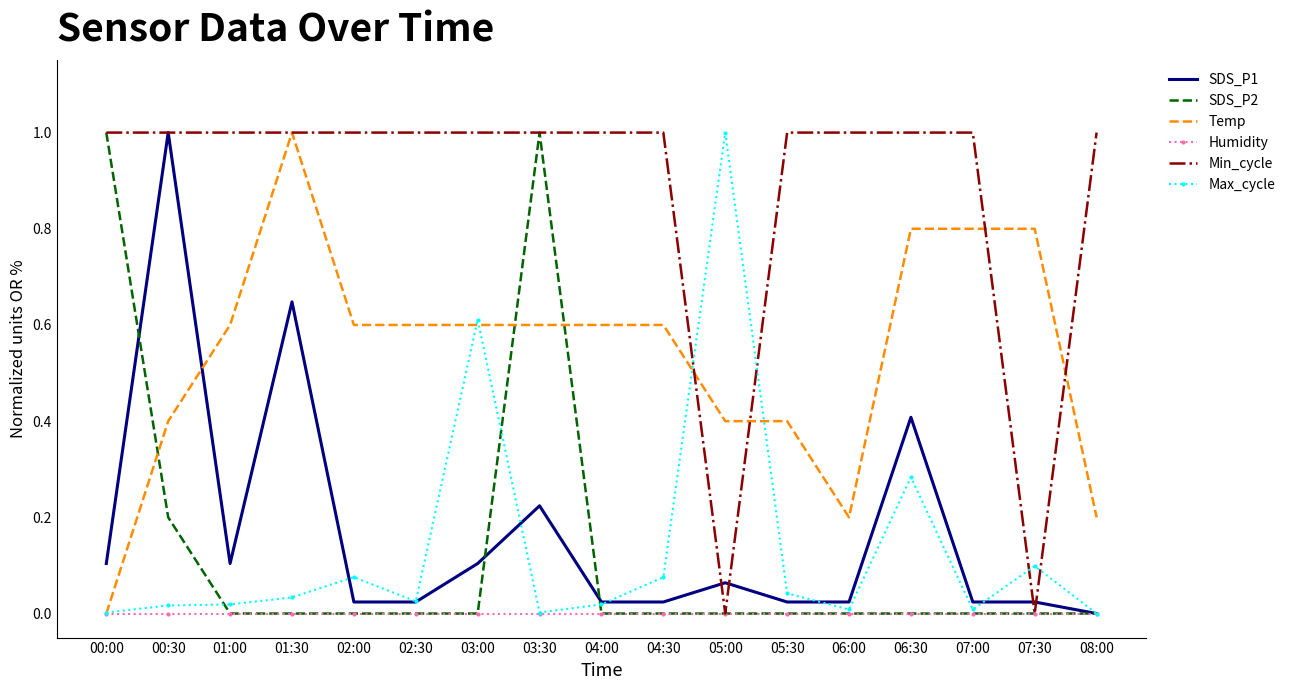

Between 04:30 and 06:30, which series saw the biggest shift?

SDS_P1